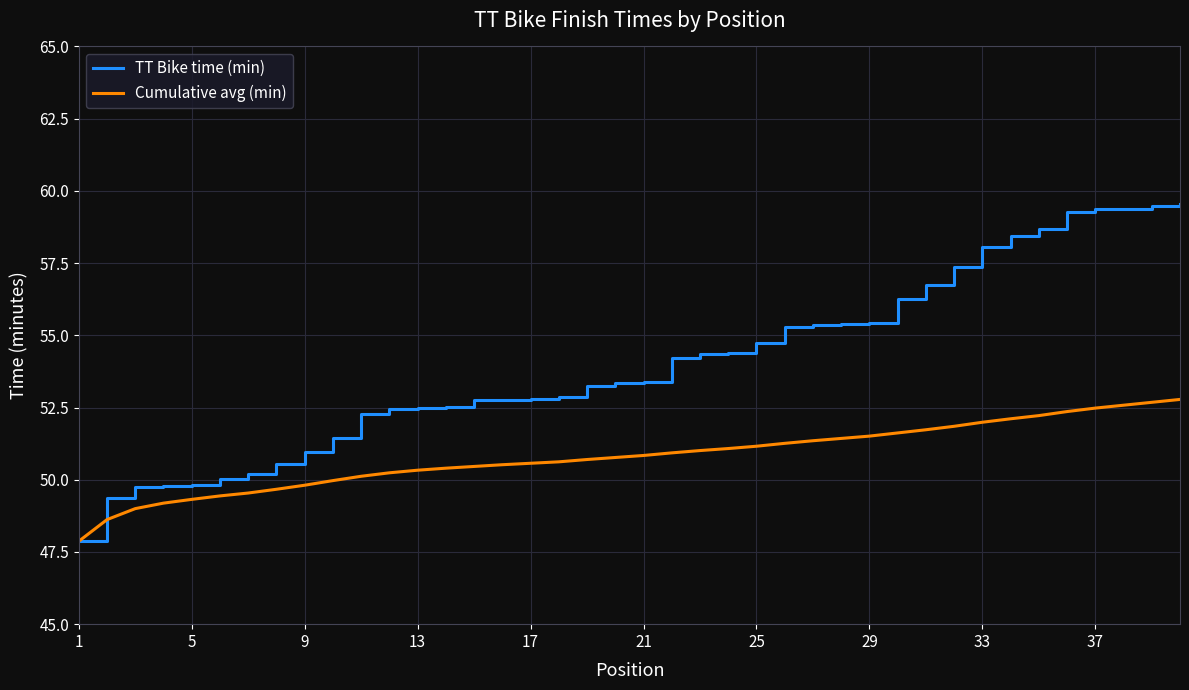

Which series has the largest total across all categories?

TT Bike time (min)